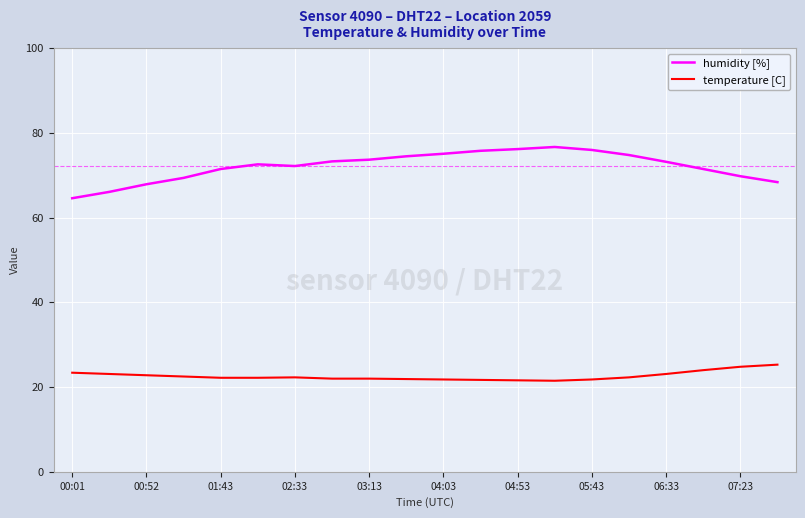

What is the lowest value of the humidity [%] series?

64.6